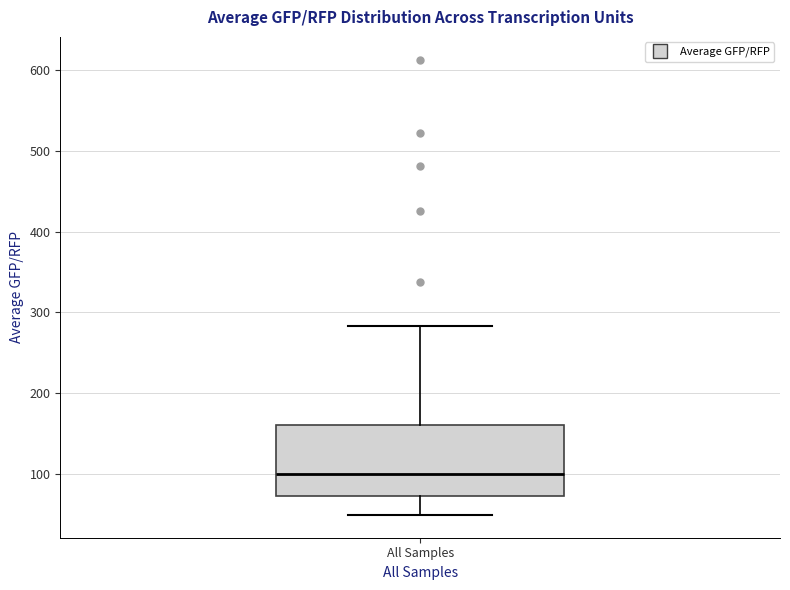

Transcribe this box plot: give where the median line is, the range the box spans, and where the two whiskers end, as read against the y-axis. The values are not printed on the chart, so give them approximately, as read against the axis.

median 100, box 70 to 160, whiskers 50 to 280